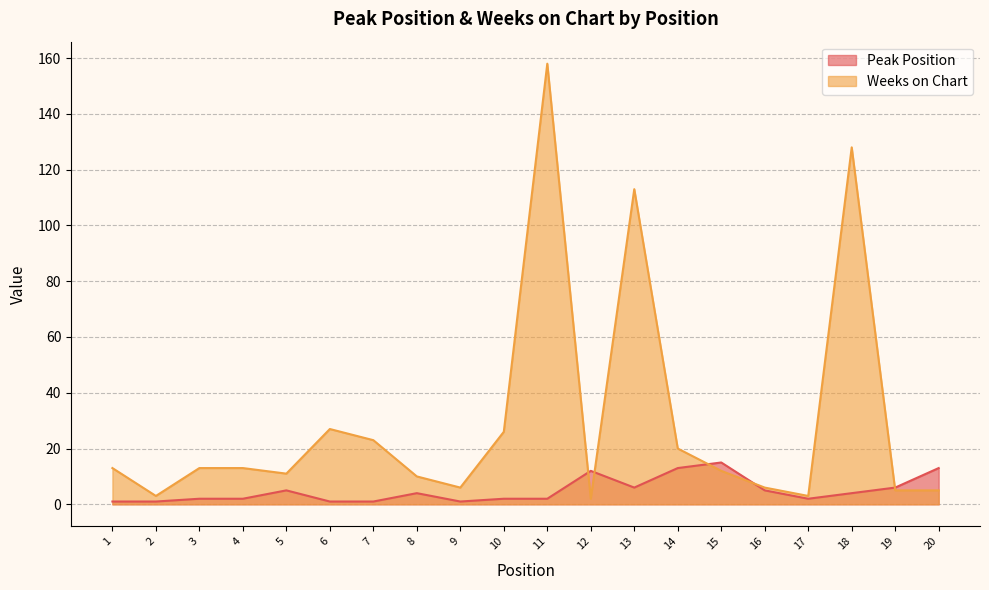

Where is the first local maximum for Weeks on Chart?

6